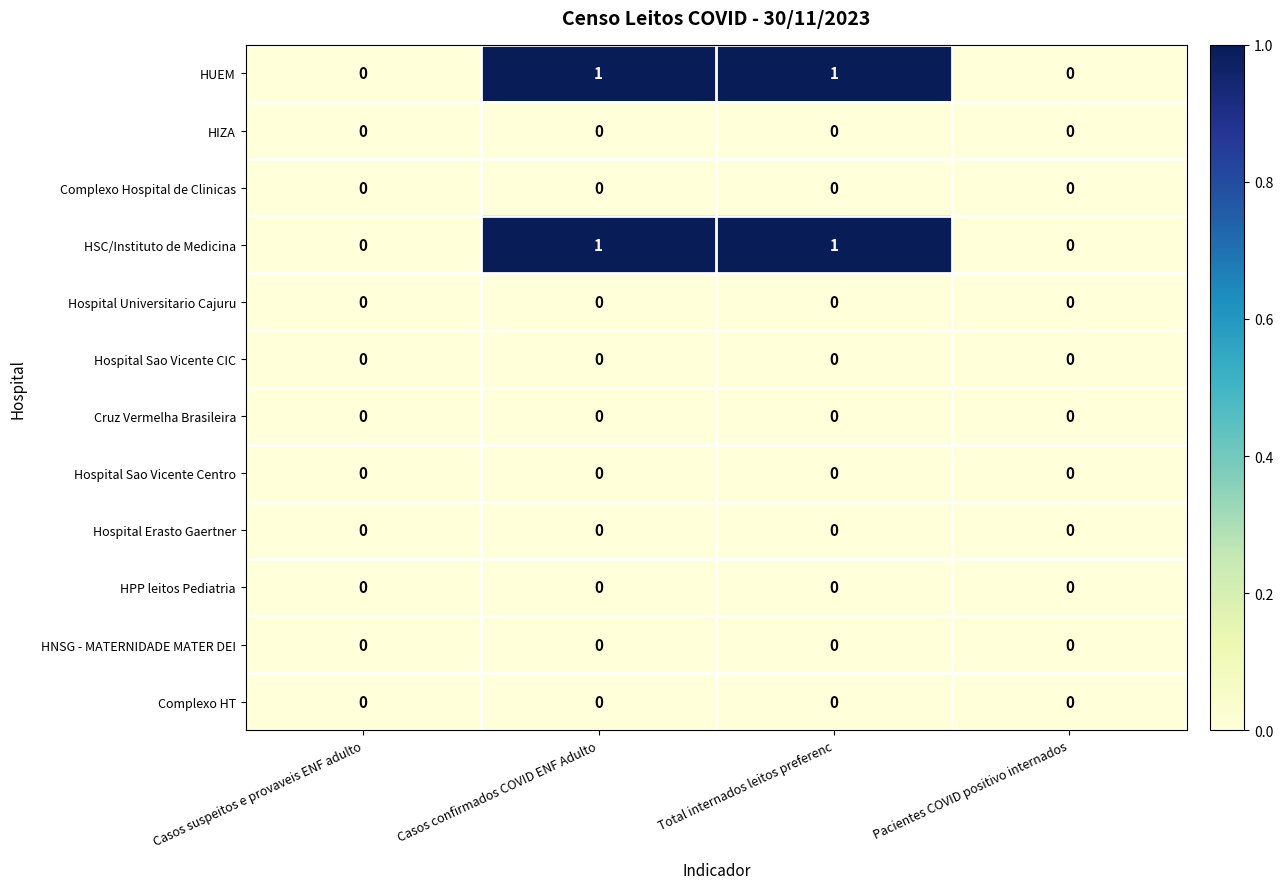

Count the number of data series in this chart.

12